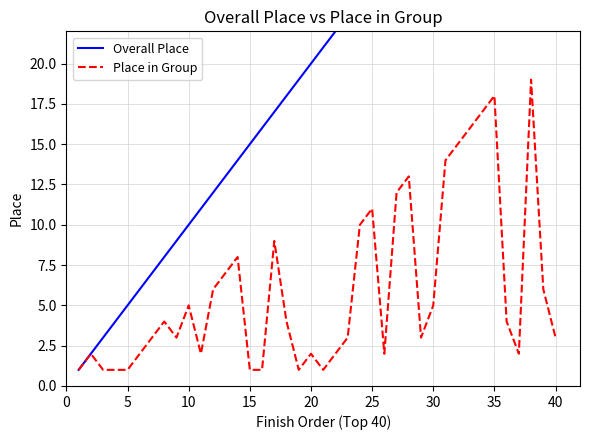

What is the maximum value for Place in Group?

19